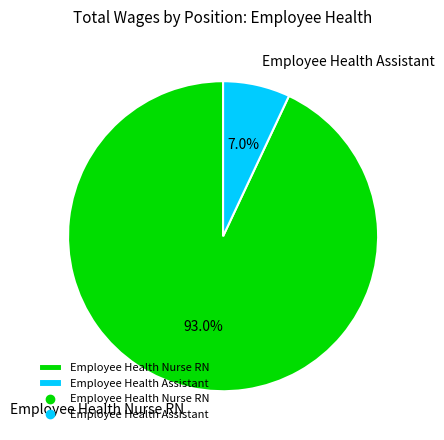

To the nearest percent, what is the average slice percentage?

50%